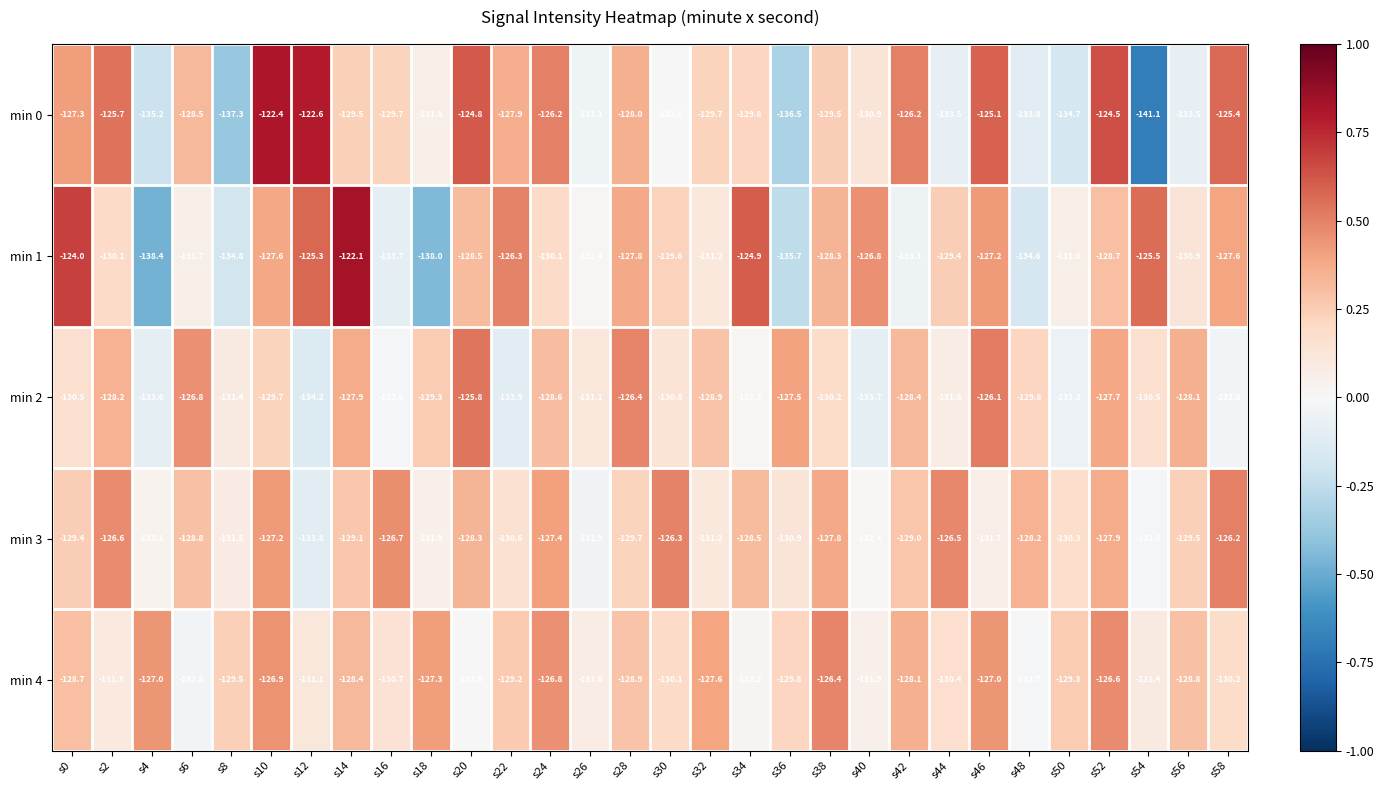

At s30, list the series in order from largest to smallest.

min 3, min 1, min 4, min 2, min 0